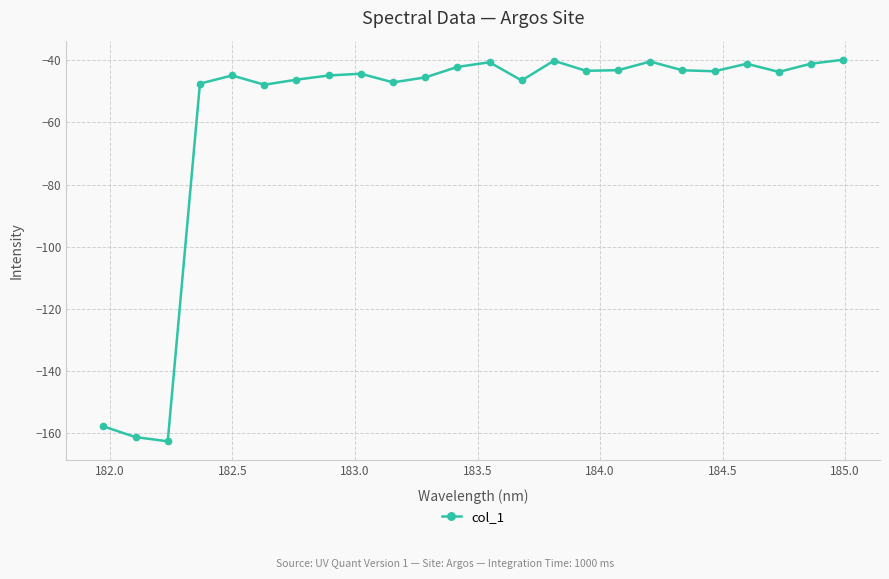

Count the number of data series in this chart.

1